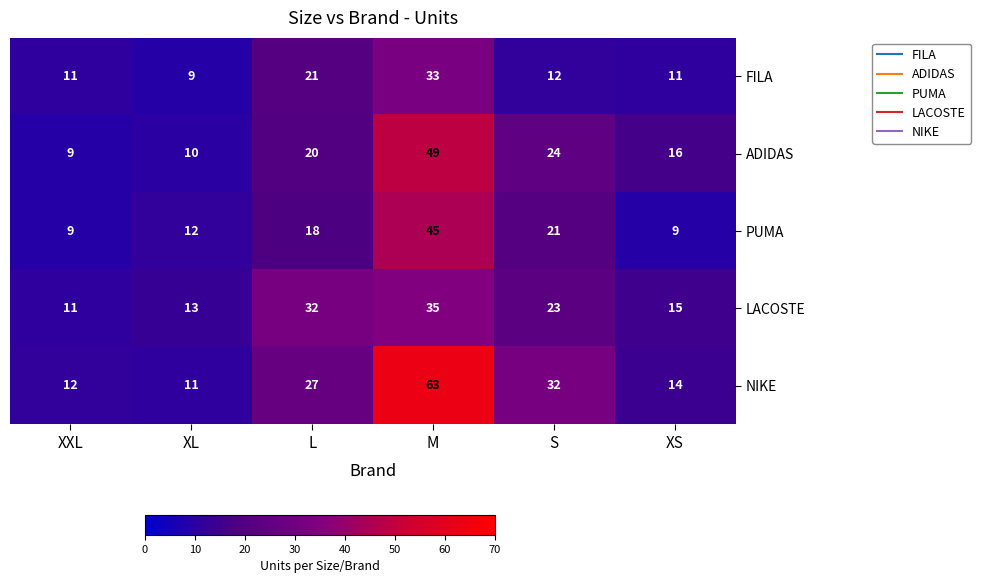

Rank the series at XL from lowest to highest value.

FILA, ADIDAS, NIKE, PUMA, LACOSTE